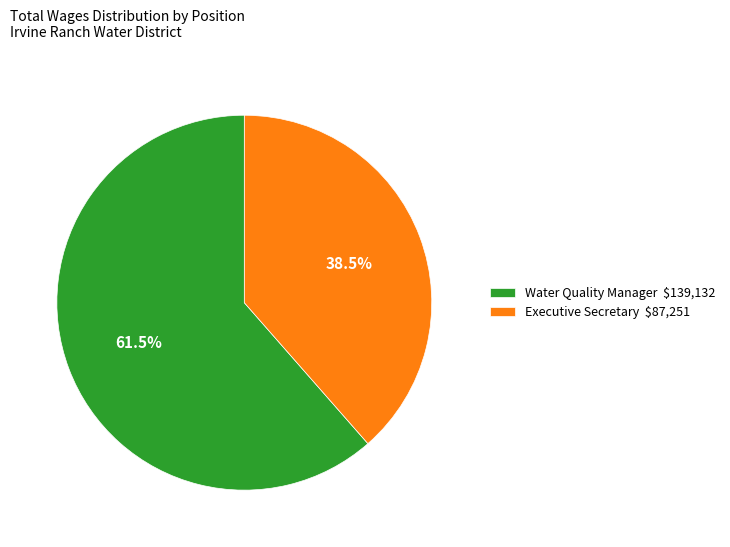

Is Water Quality Manager the majority of the pie?

Yes